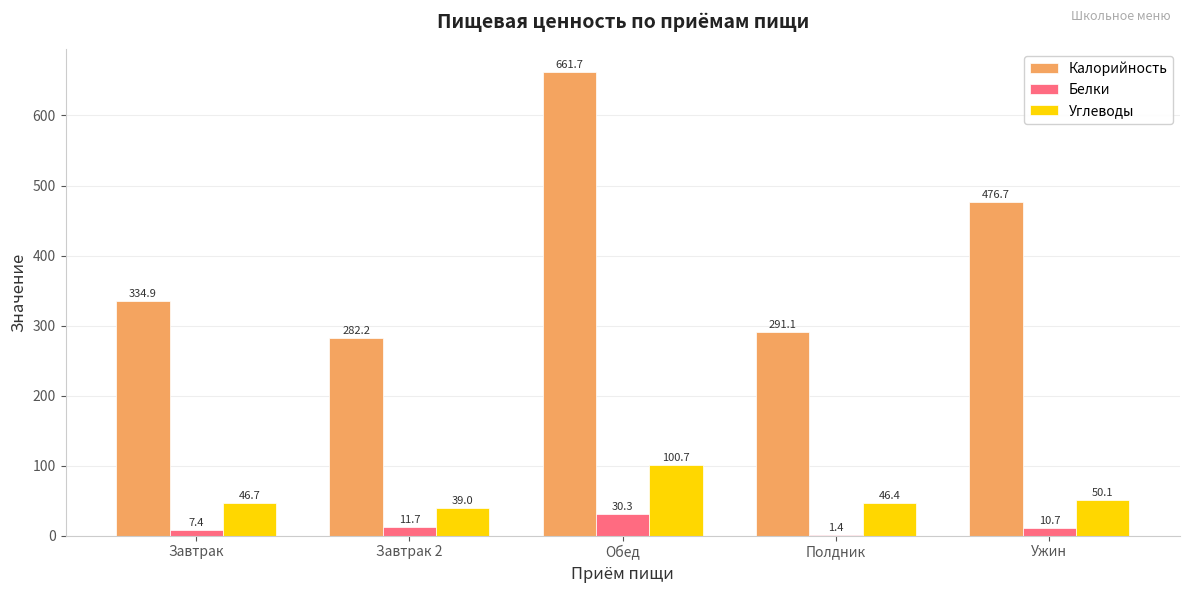

Is it true that Белки equals 7.4 at Завтрак?

True